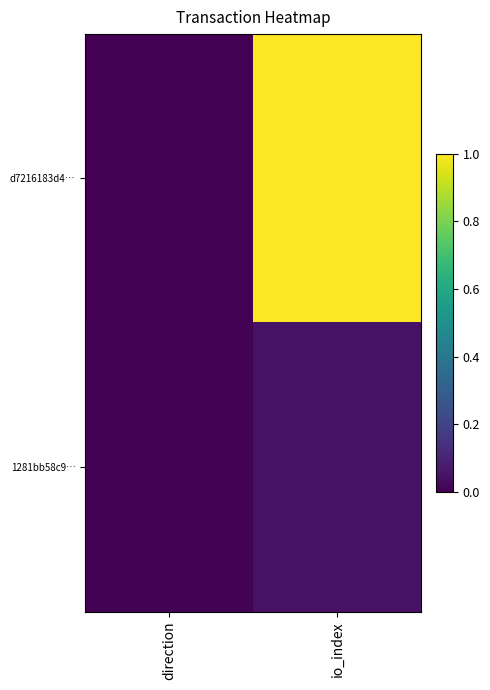

At which category is the sum across all series the highest?

io_index